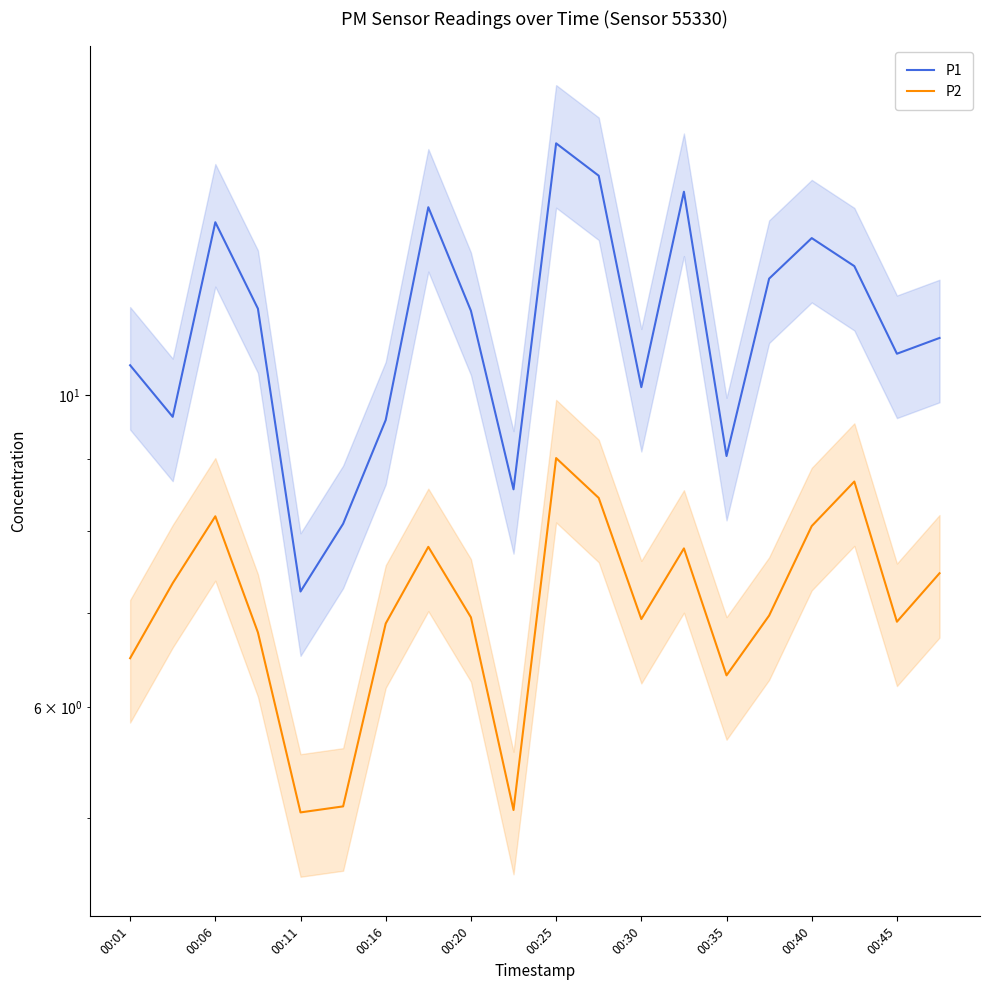

Is it true that P1 equals 5.4 at 00:45?

False